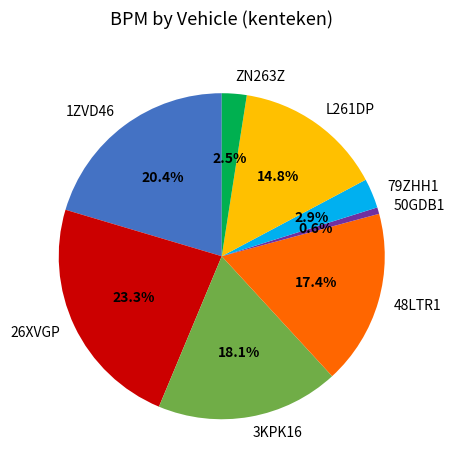

Is it true that 3KPK16 is 18% of the pie?

True